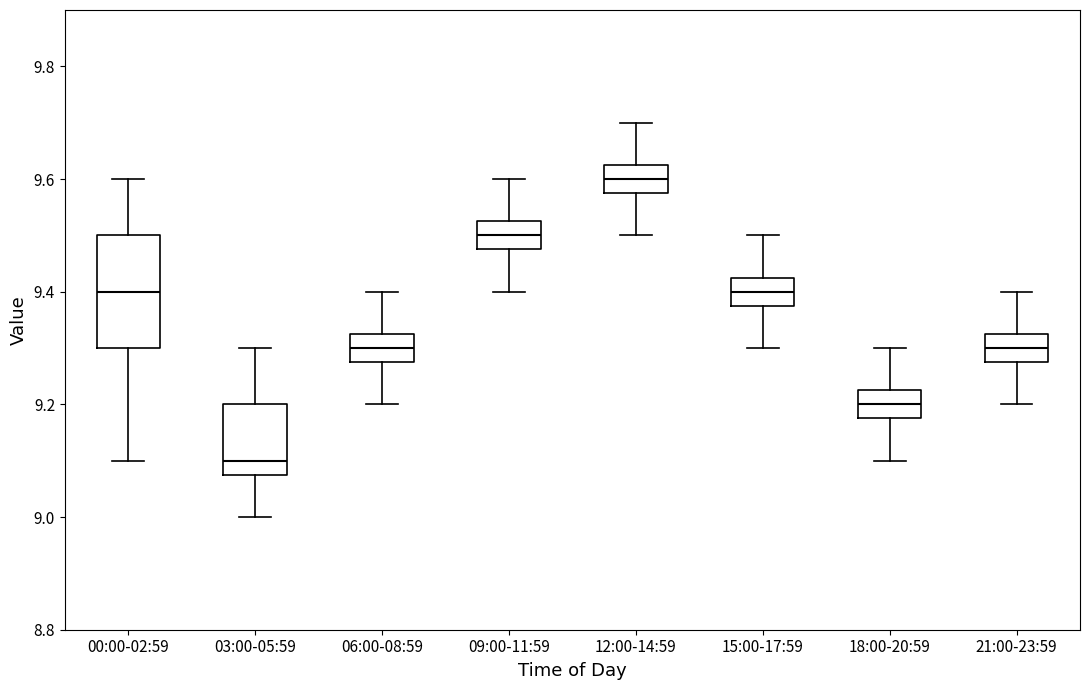

Reading left to right, read every box against the y-axis: the position of its median line, the range the box covers, and the ends of its whiskers. The values are not printed on the chart, so give them approximately, as read against the axis.

00:00-02:59: median 9.40, box 9.30 to 9.50, whiskers 9.10 to 9.60
03:00-05:59: median 9.10, box 9.08 to 9.20, whiskers 9.00 to 9.30
06:00-08:59: median 9.30, box 9.28 to 9.32, whiskers 9.20 to 9.40
09:00-11:59: median 9.50, box 9.48 to 9.52, whiskers 9.40 to 9.60
12:00-14:59: median 9.60, box 9.58 to 9.62, whiskers 9.50 to 9.70
15:00-17:59: median 9.40, box 9.38 to 9.42, whiskers 9.30 to 9.50
18:00-20:59: median 9.20, box 9.18 to 9.22, whiskers 9.10 to 9.30
21:00-23:59: median 9.30, box 9.28 to 9.32, whiskers 9.20 to 9.40